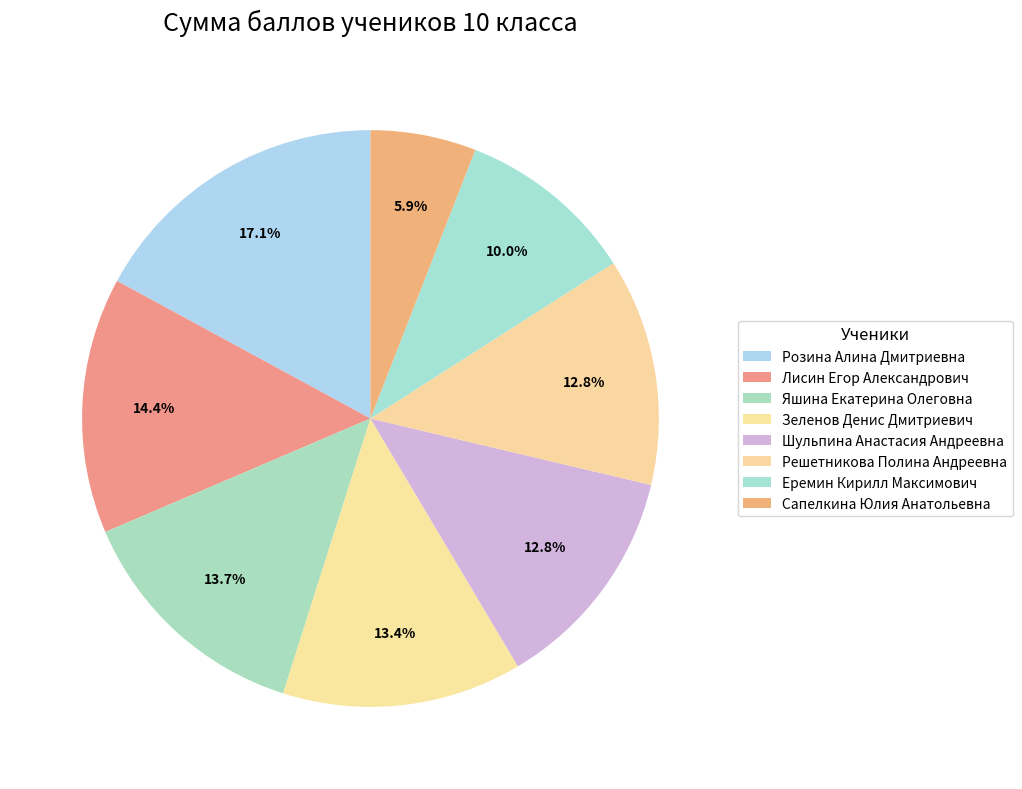

Is it true that Еремин Кирилл Максимович is 10% of the pie?

True